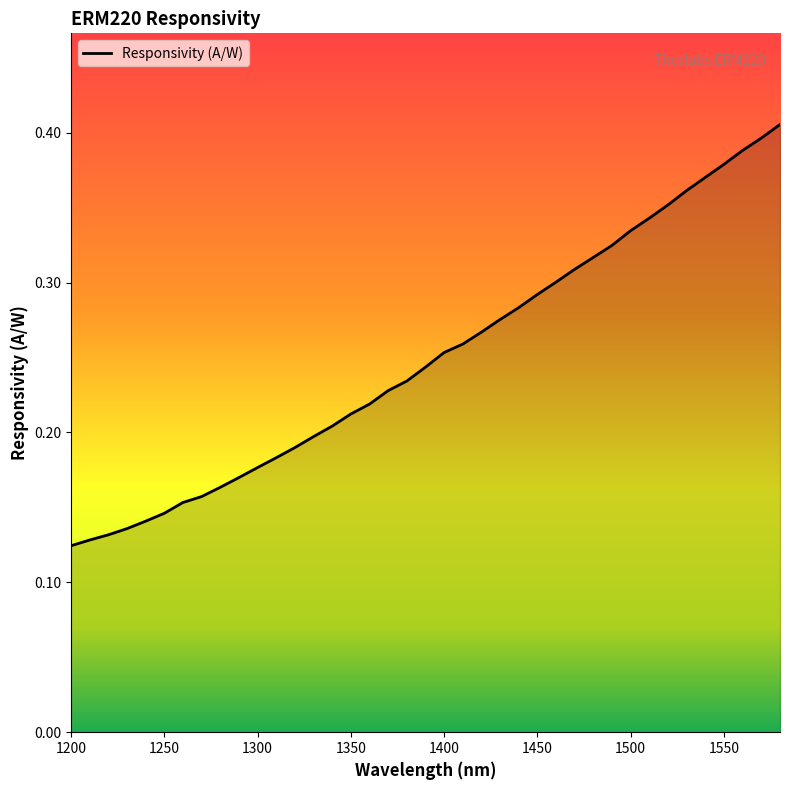

Which category has the lowest value across all series?

1200